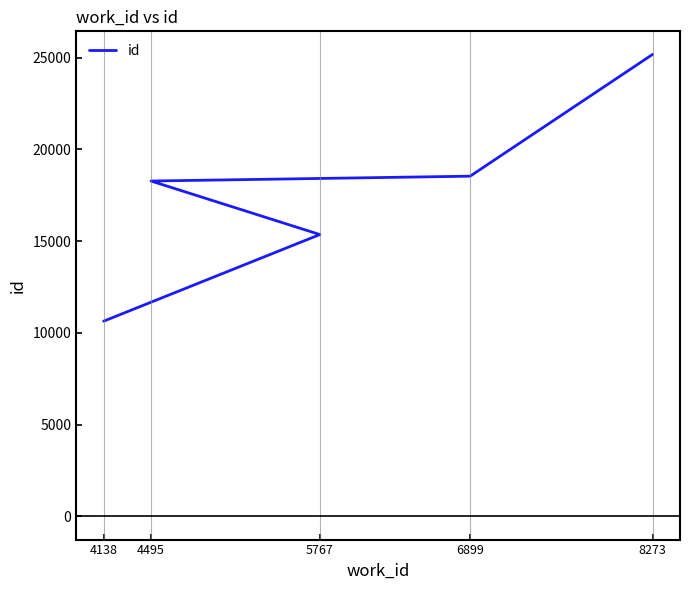

Which label corresponds to the largest value in the chart?

8273